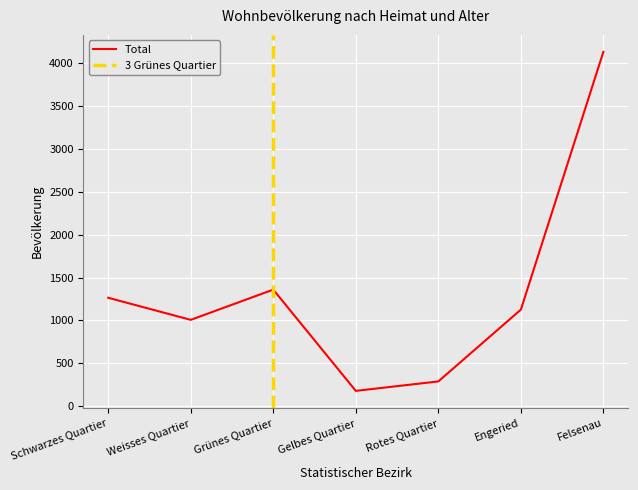

Which series has the largest total across all categories?

Total